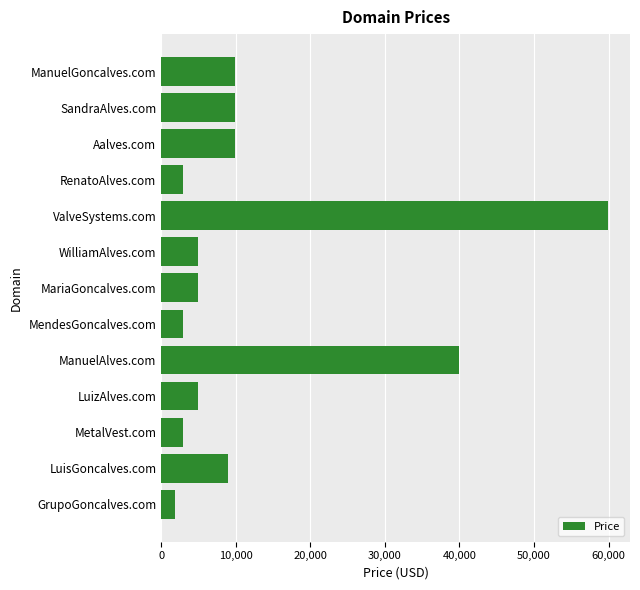

Are the bars grouped side by side (vs. stacked)?

No